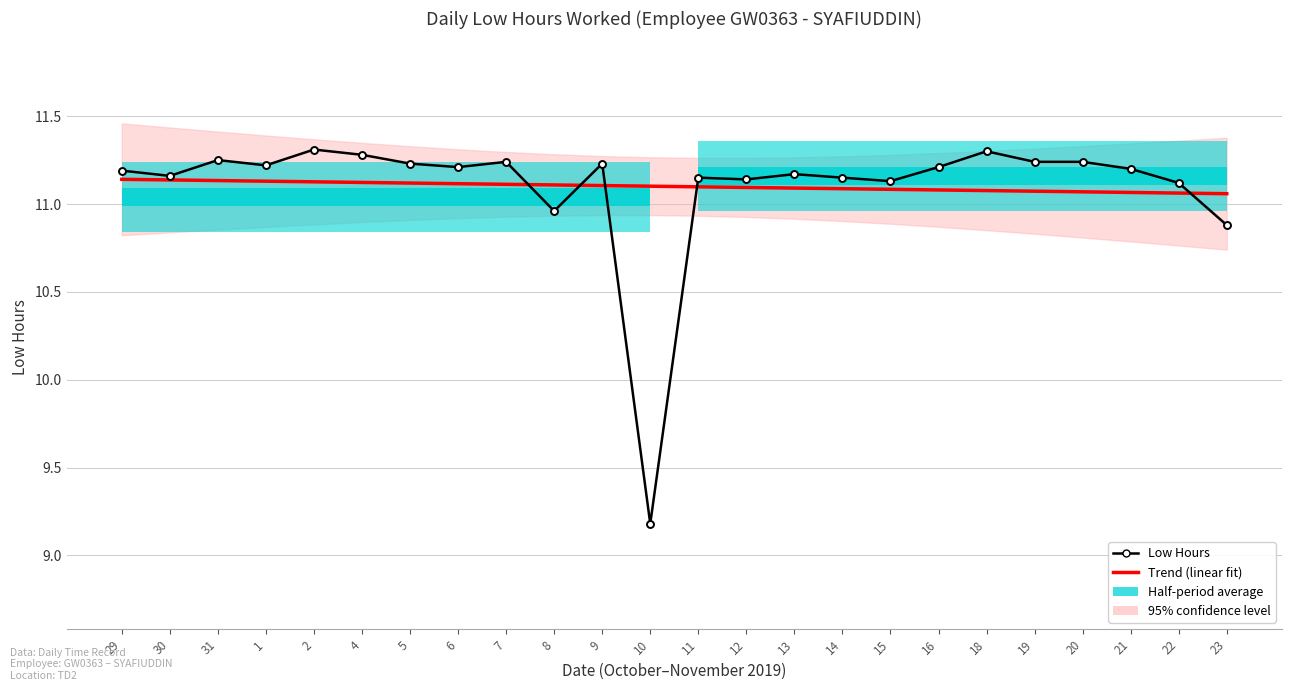

What is the label of the 16th point from the right?

7